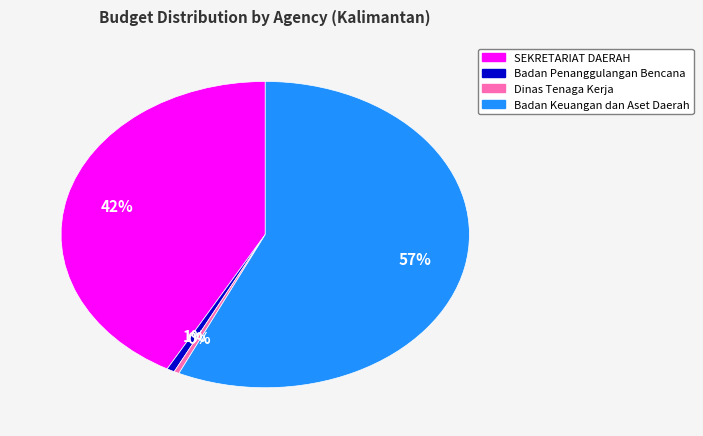

Is the sum of Dinas Tenaga Kerja and SEKRETARIAT DAERAH greater than half?

No